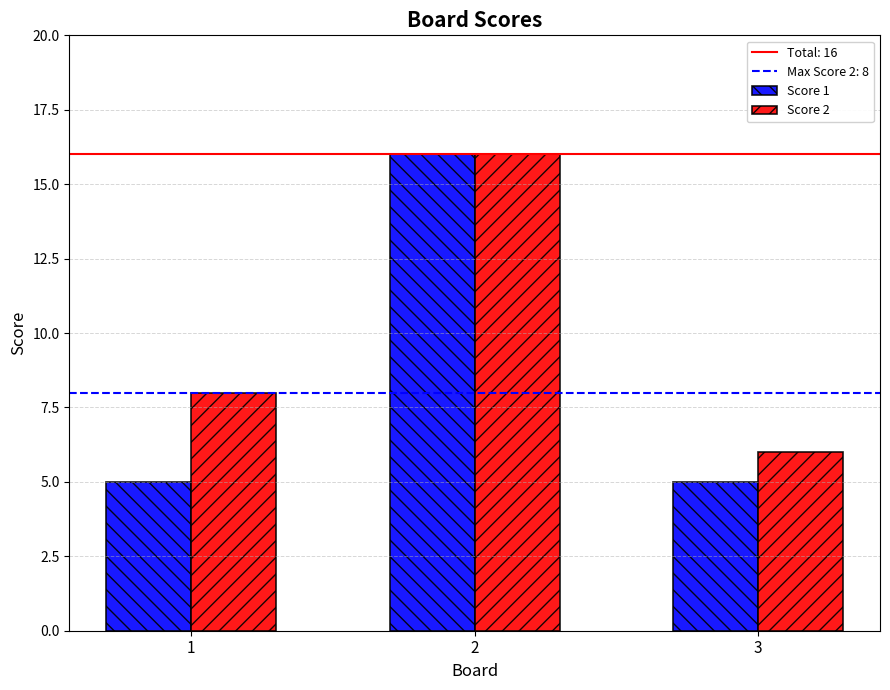

What is the smallest value displayed?

5